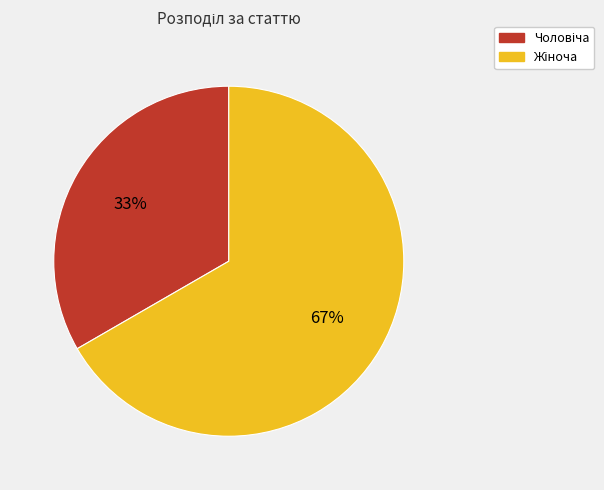

Does any single category account for the majority?

Yes